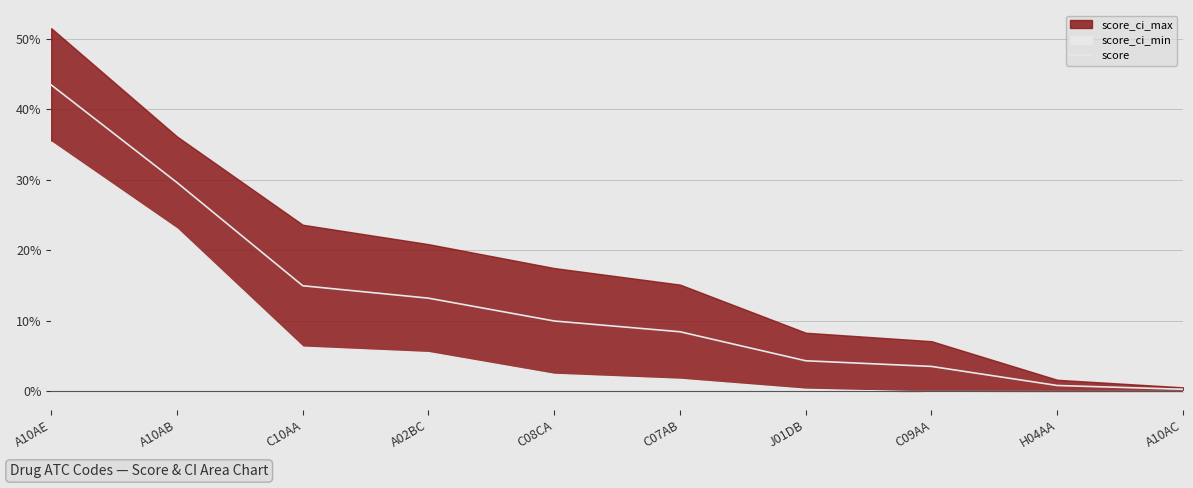

What is the difference between the second highest and minimum values?

0.3